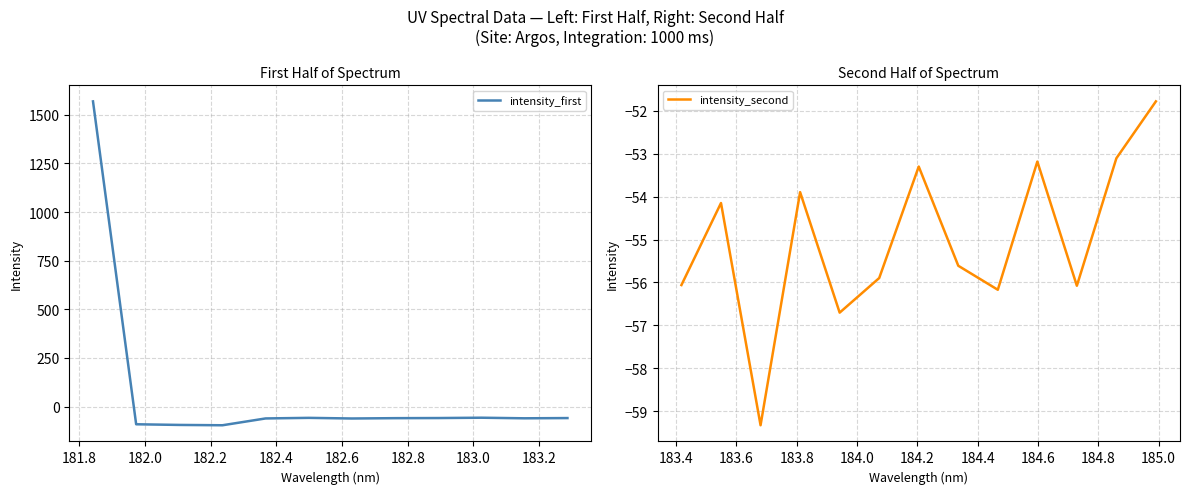

Between 1 and 24, which is larger?

24